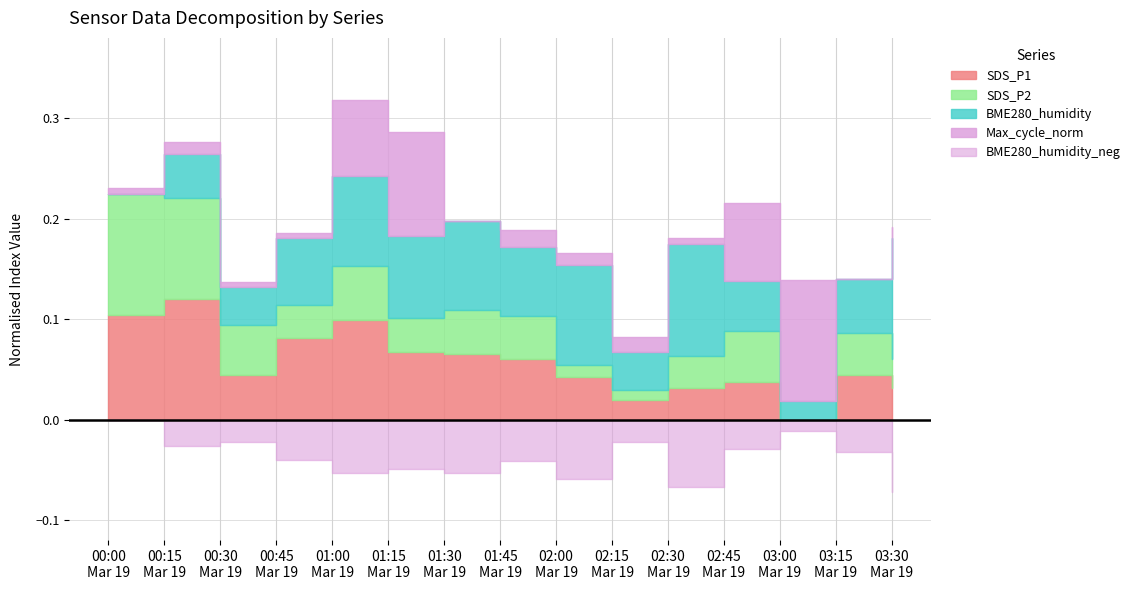

True or false: Max_cycle_norm and SDS_P2 intersect in this chart.

False